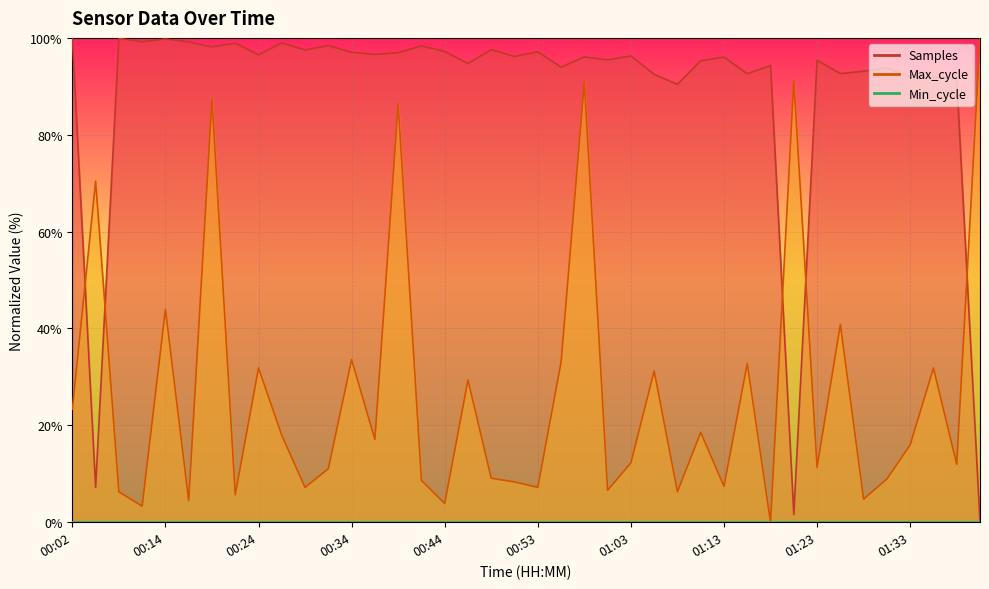

Which series ends up on top after the final intersection of Samples and Max_cycle?

Max_cycle